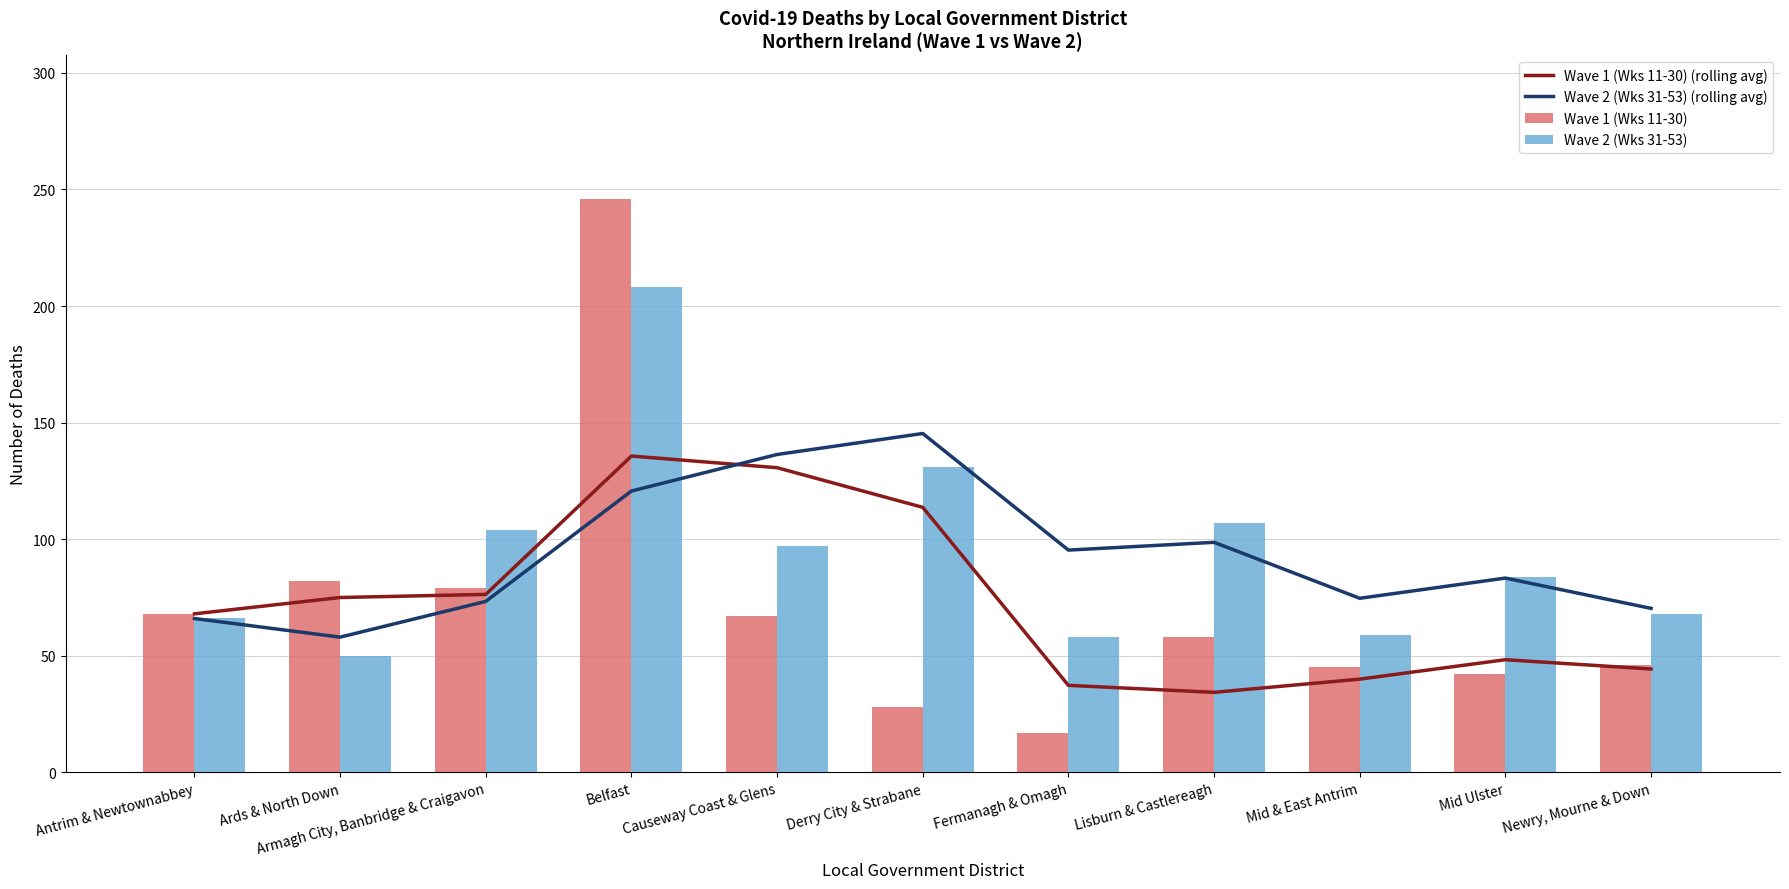

What is the total value across all series at Derry City & Strabane?

418.0